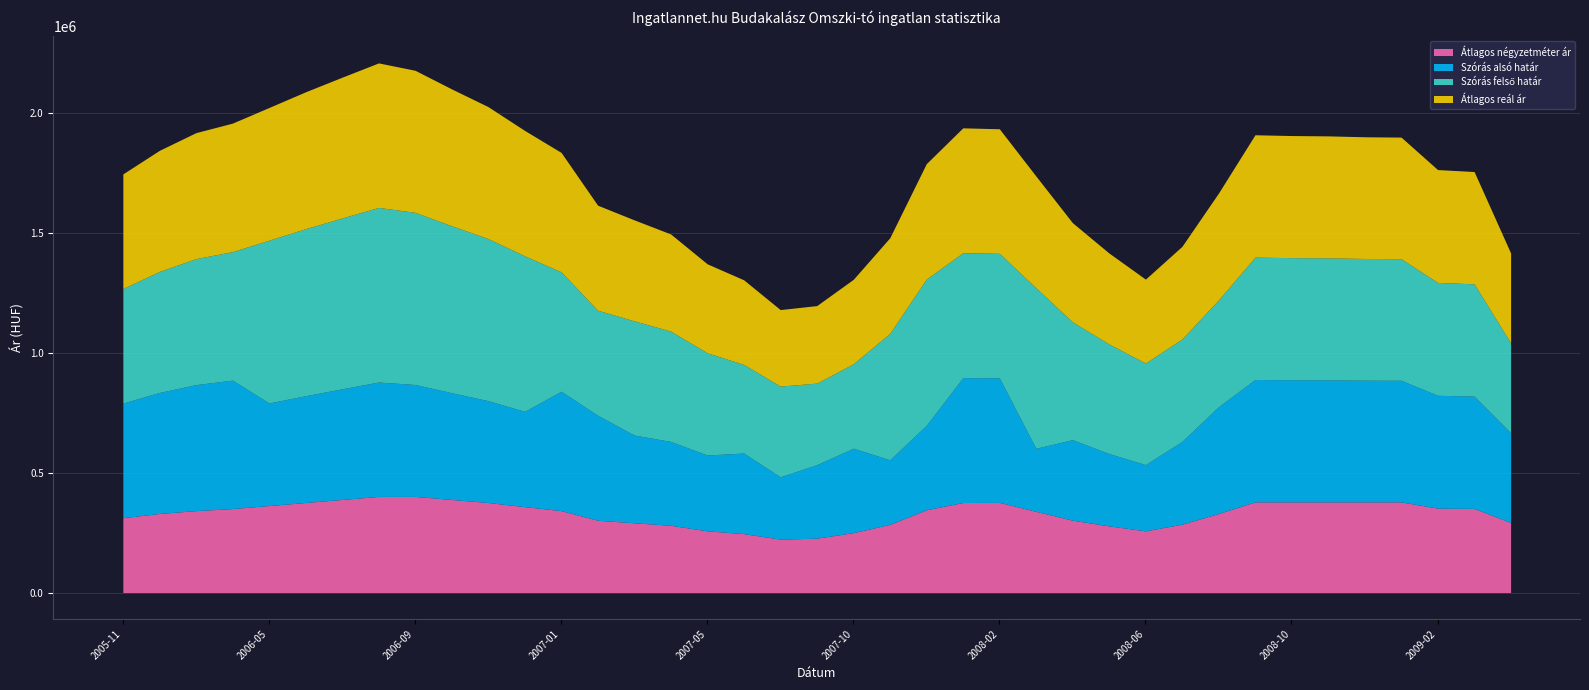

What is the label of the 36th point from the left?

2009-01